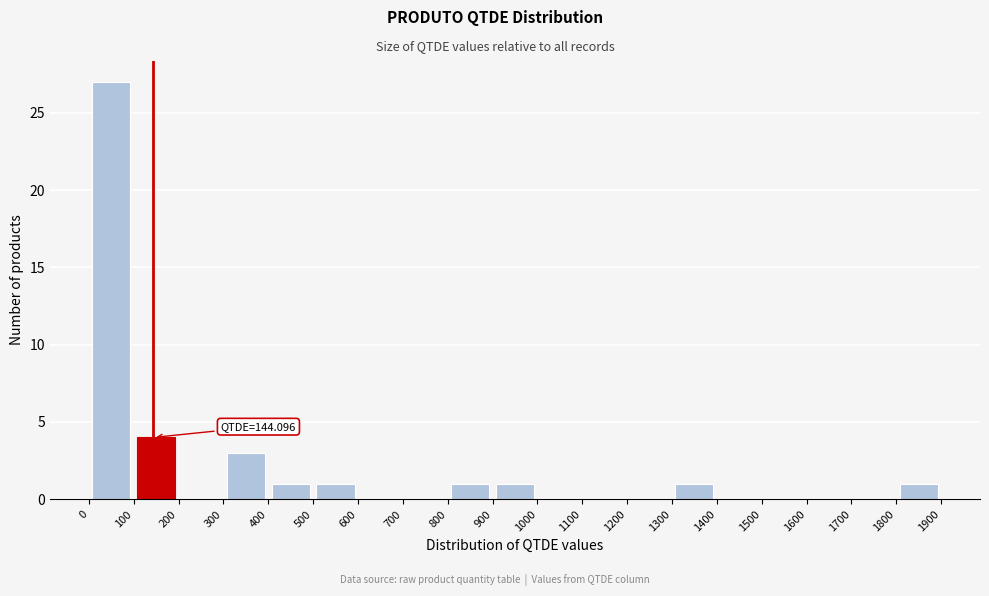

Which range on the x-axis has the tallest bar?

0 to 100